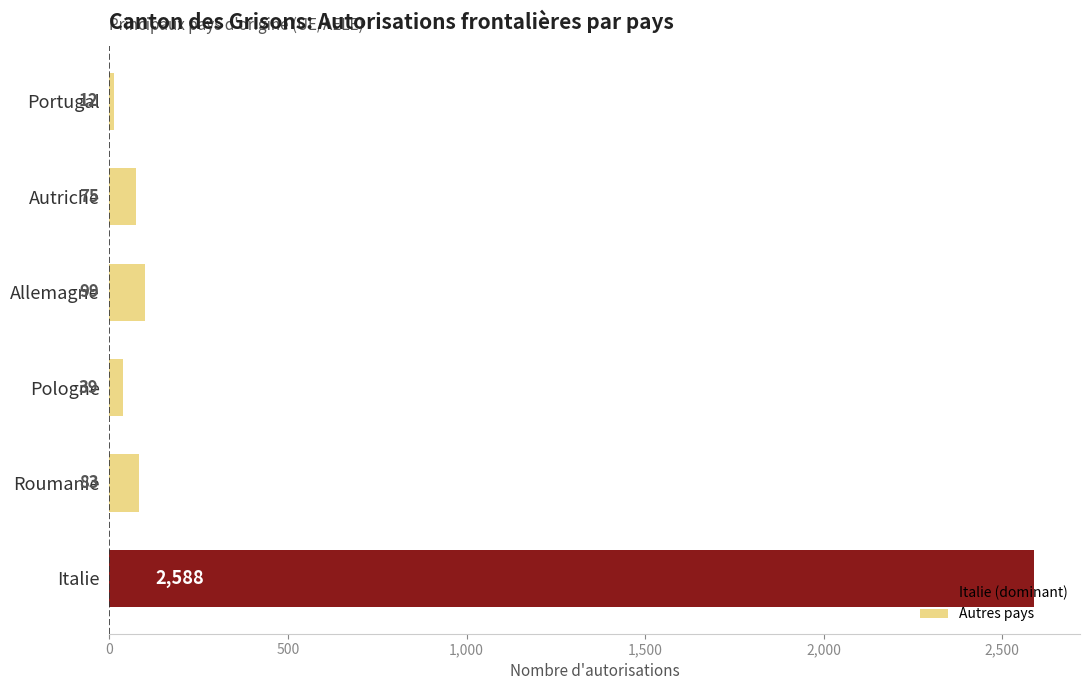

List the labels in order of value, smallest first.

Portugal, Pologne, Autriche, Roumanie, Allemagne, Italie